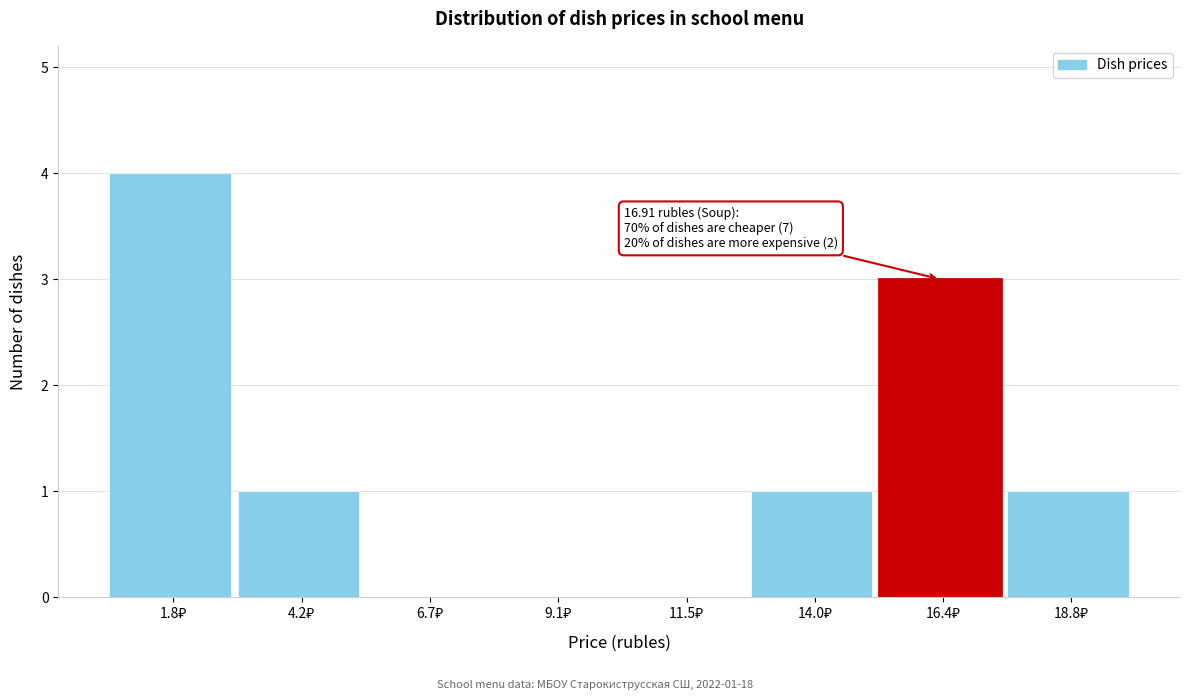

What is the maximum value shown in the chart?

4